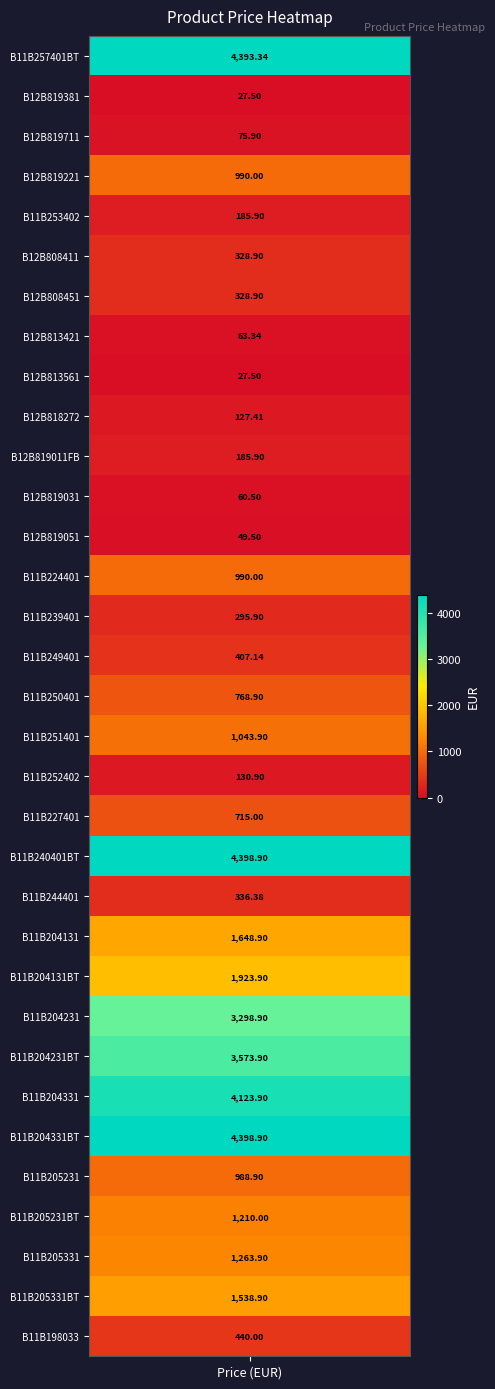

What is the difference between the maximum and minimum values?

4371.4